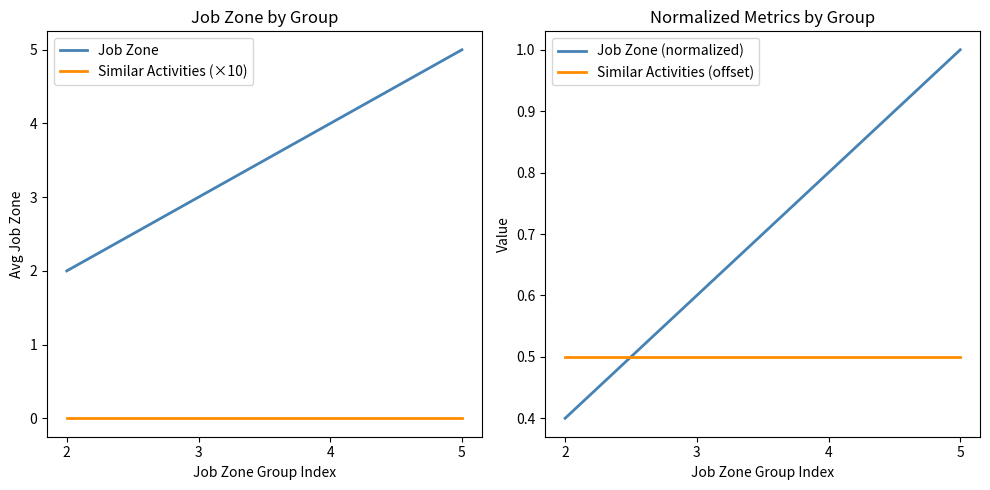

Reading left to right, transcribe all the data shown in this chart.

Job Zone: 2.0	3.0	4.0	5.0
Similar Activities (×10): 0.0	0.0	0.0	0.0
Job Zone (normalized): 0.4	0.6	0.8	1.0
Similar Activities (offset): 0.5	0.5	0.5	0.5